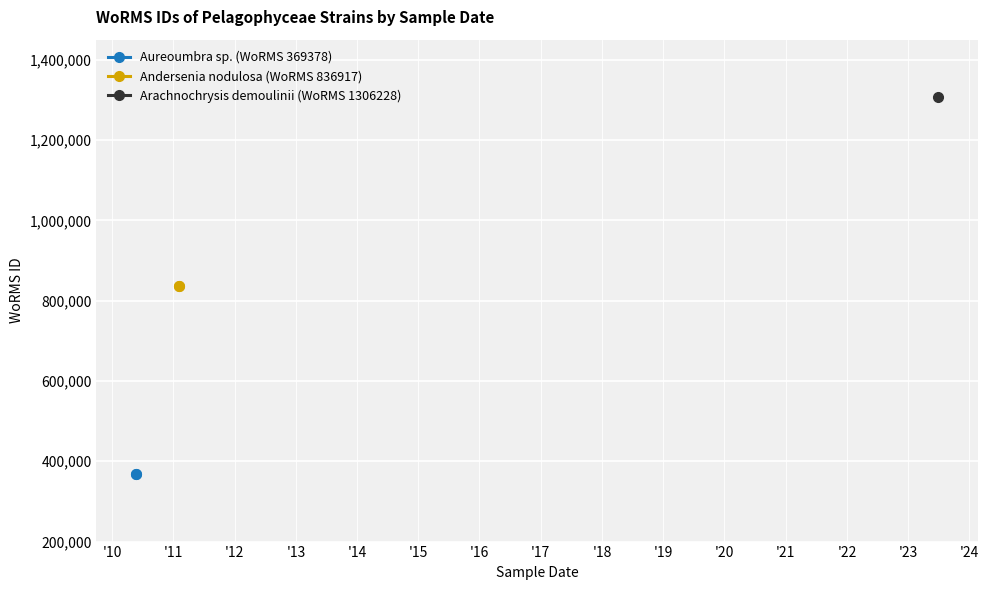

The value of Andersenia nodulosa (WoRMS 836917) at '09 is 390665. True or false?

False